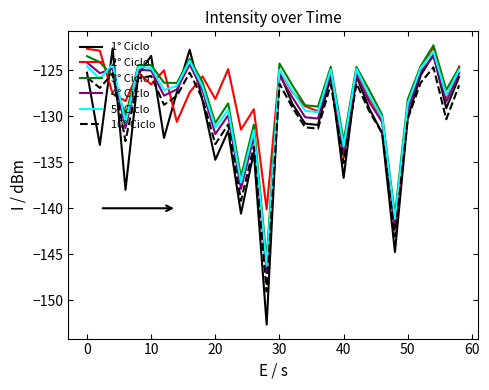

Does the chart have visible grid lines?

No